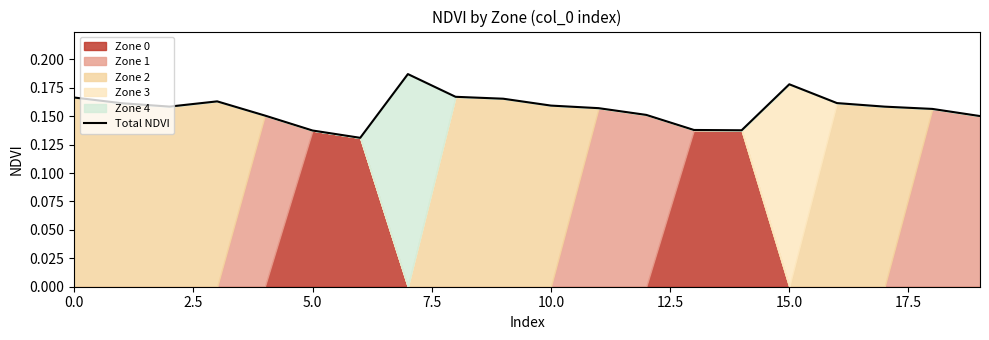

How many values are between 0 and 1?

20